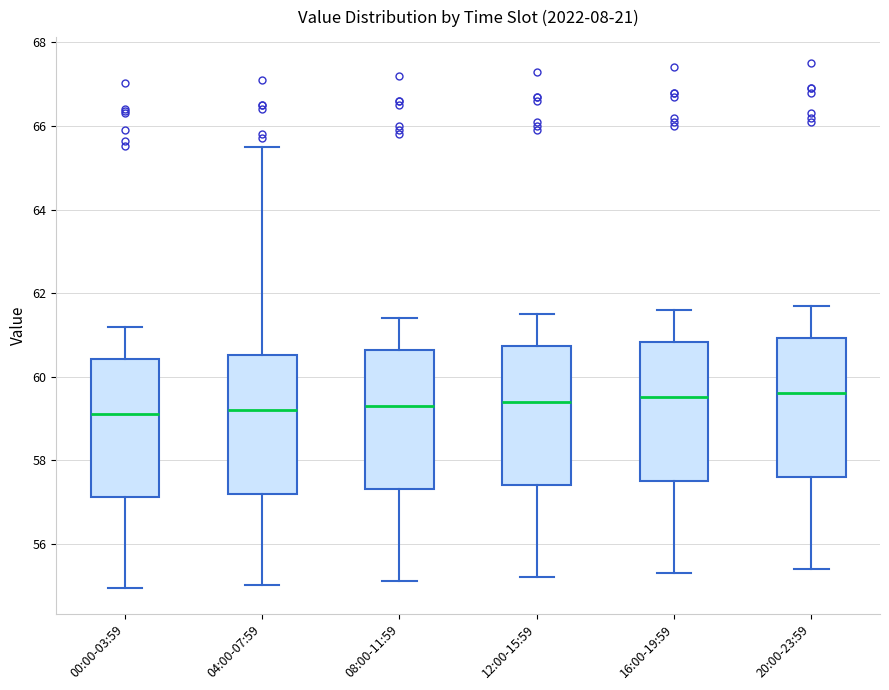

Reading left to right, transcribe this box plot: for each box, give where its median line is, the range the box spans, and where its two whiskers end, as read against the y-axis. The values are not printed on the chart, so give them approximately, as read against the axis.

00:00-03:59: median 59.0, box 57.2 to 60.4, whiskers 55.0 to 61.2
04:00-07:59: median 59.2, box 57.2 to 60.6, whiskers 55.0 to 65.6
08:00-11:59: median 59.4, box 57.4 to 60.6, whiskers 55.2 to 61.4
12:00-15:59: median 59.4, box 57.4 to 60.8, whiskers 55.2 to 61.6
16:00-19:59: median 59.6, box 57.6 to 60.8, whiskers 55.4 to 61.6
20:00-23:59: median 59.6, box 57.6 to 61.0, whiskers 55.4 to 61.8